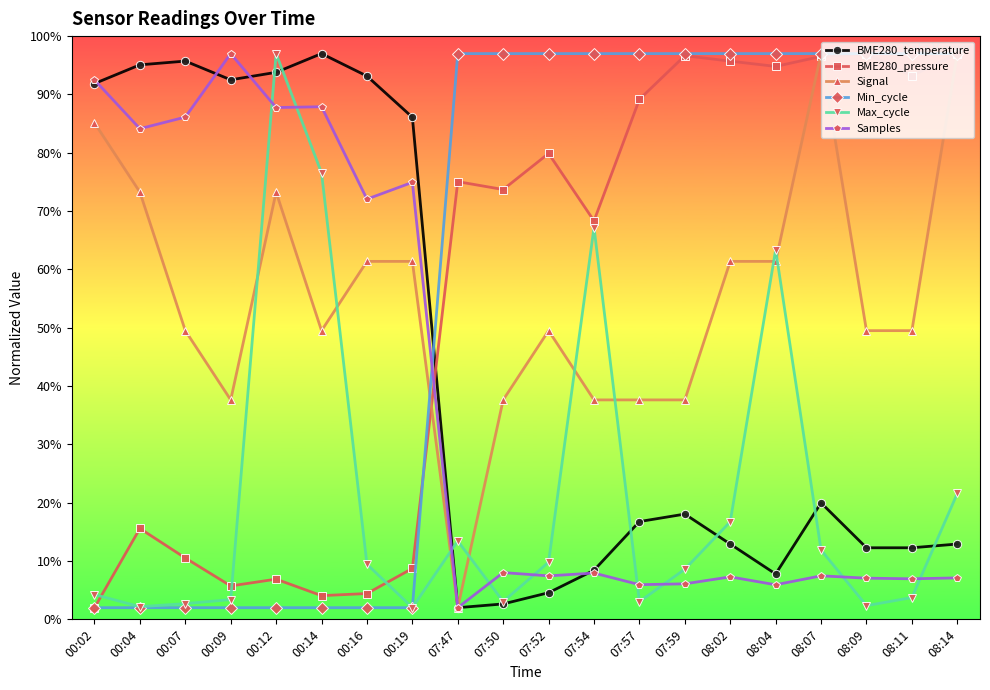

What is the maximum value for Max_cycle?

97.0